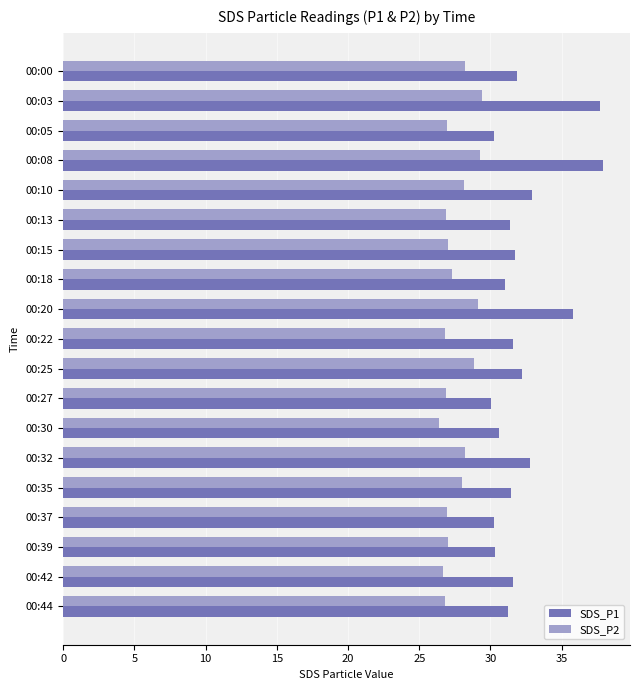

What are all the series names shown in the legend?

SDS_P1, SDS_P2